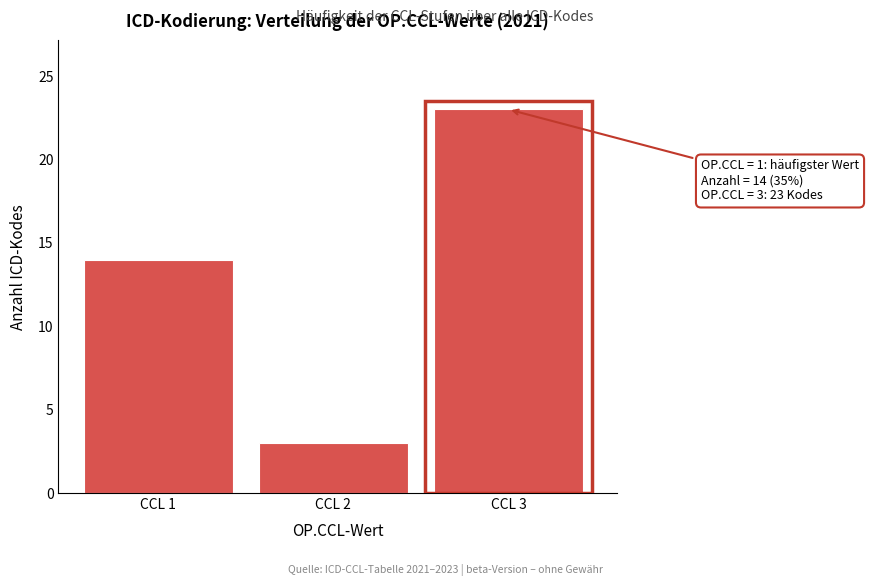

Reading right to left, list all the values displayed in this chart.

CCL 3=23	CCL 2=3	CCL 1=14